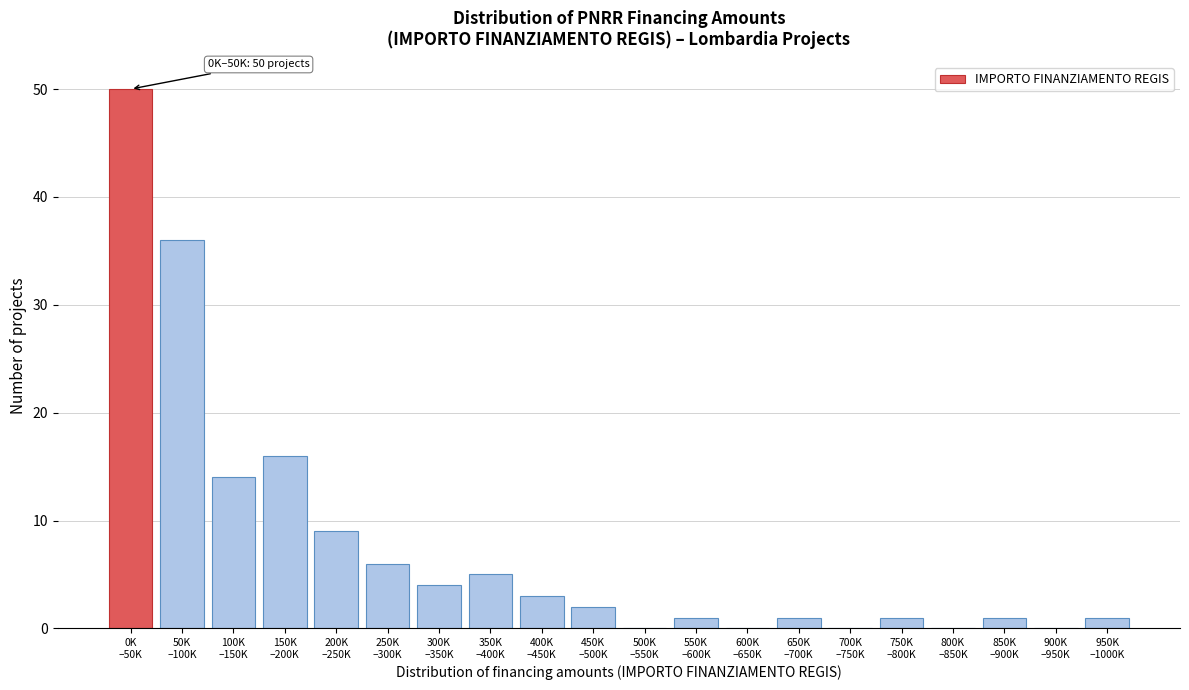

What is the greatest value displayed?

50